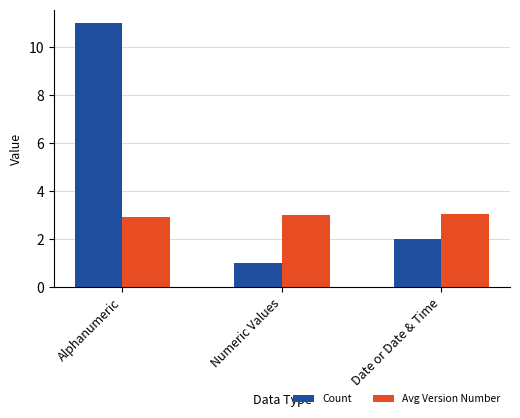

What is the label of the 2nd bar from the right?

Numeric Values